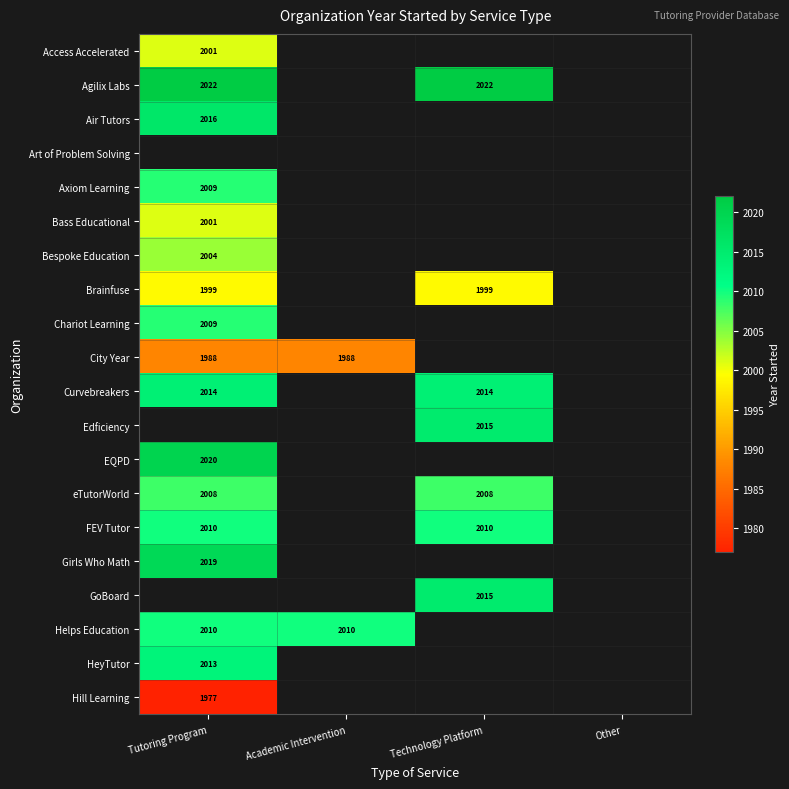

The HeyTutor series shows 1297 at Tutoring Program. True or false?

False